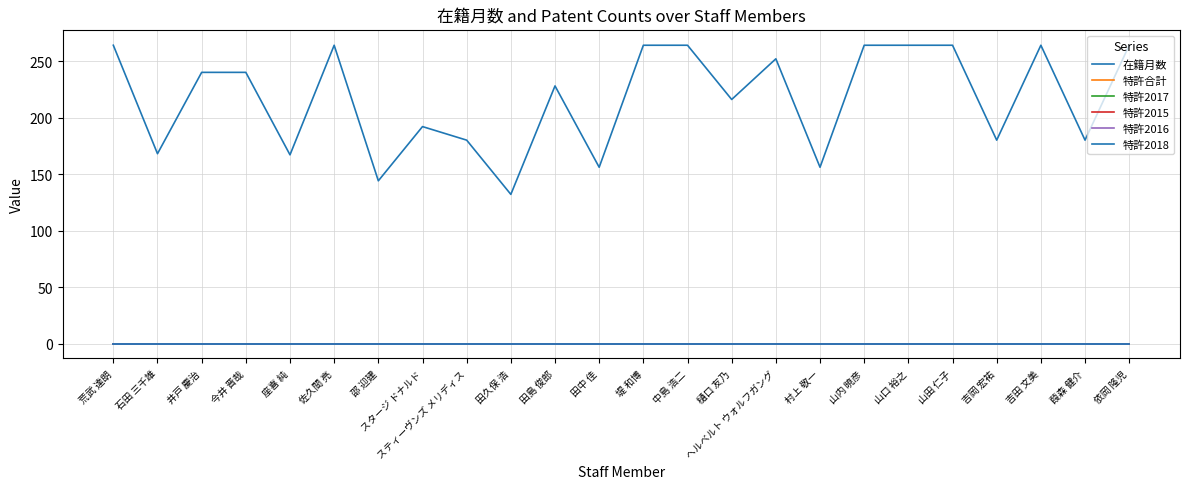

The value of 在籍月数 at スタージ ドナルド is 252. True or false?

False